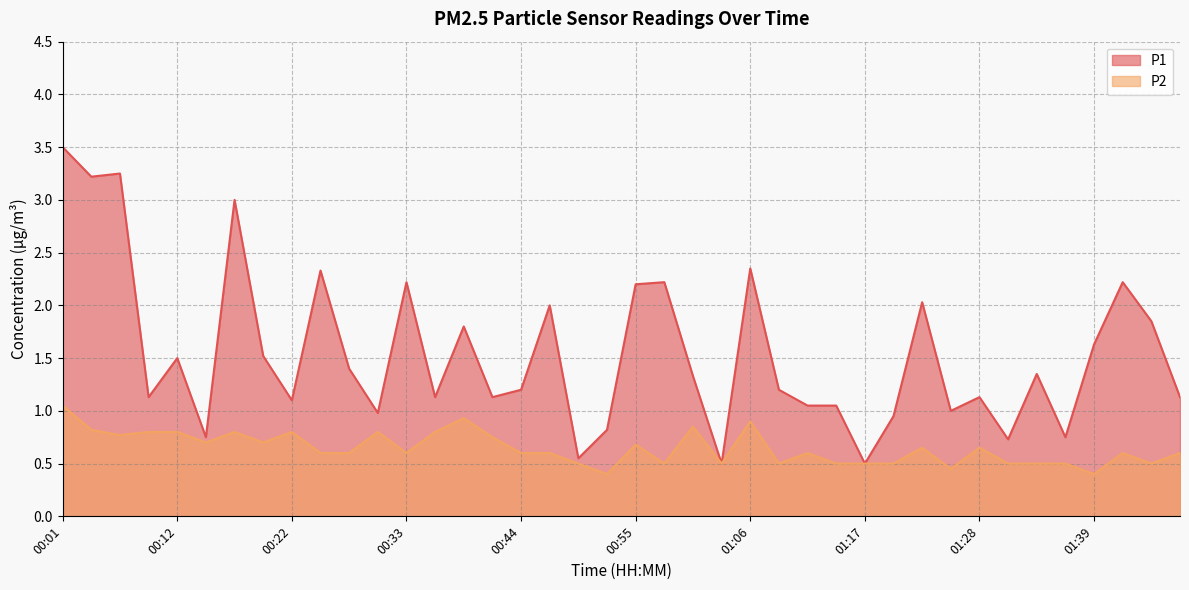

What are all the series names shown in the legend?

P1, P2